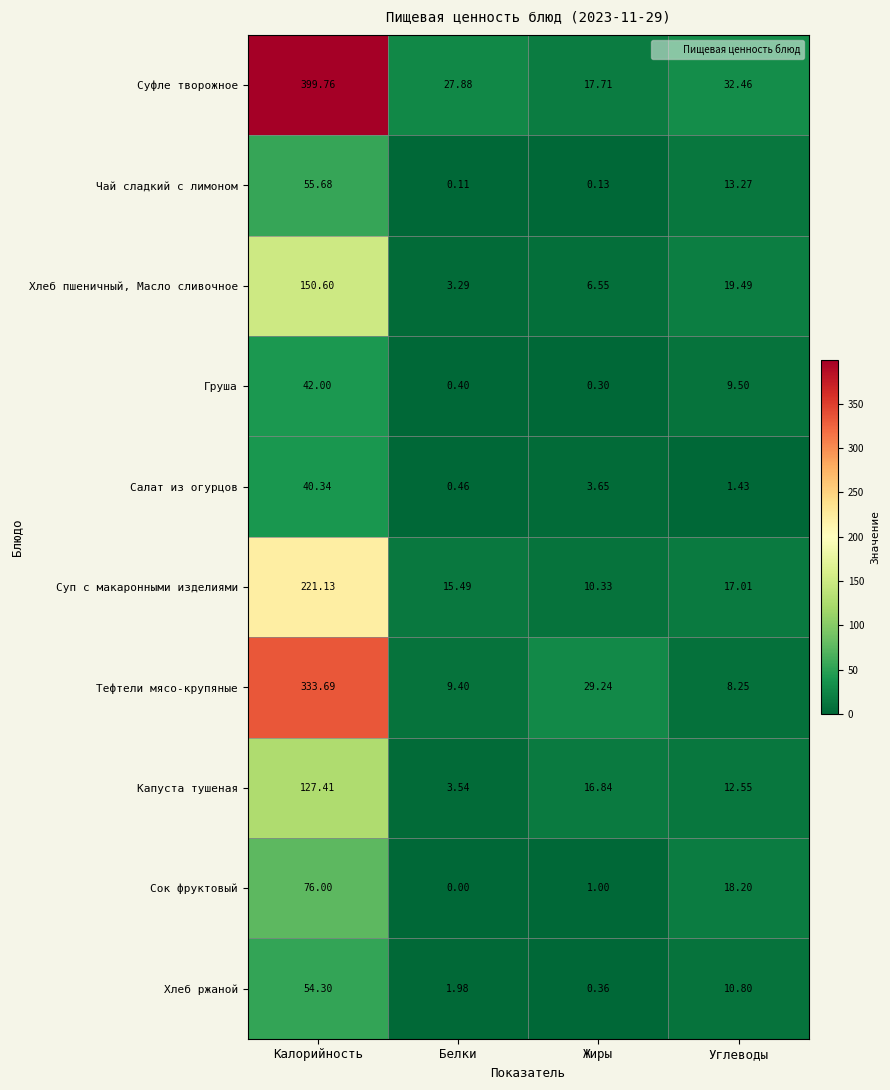

Which category has the lowest value in the Чай сладкий с лимоном series?

Белки